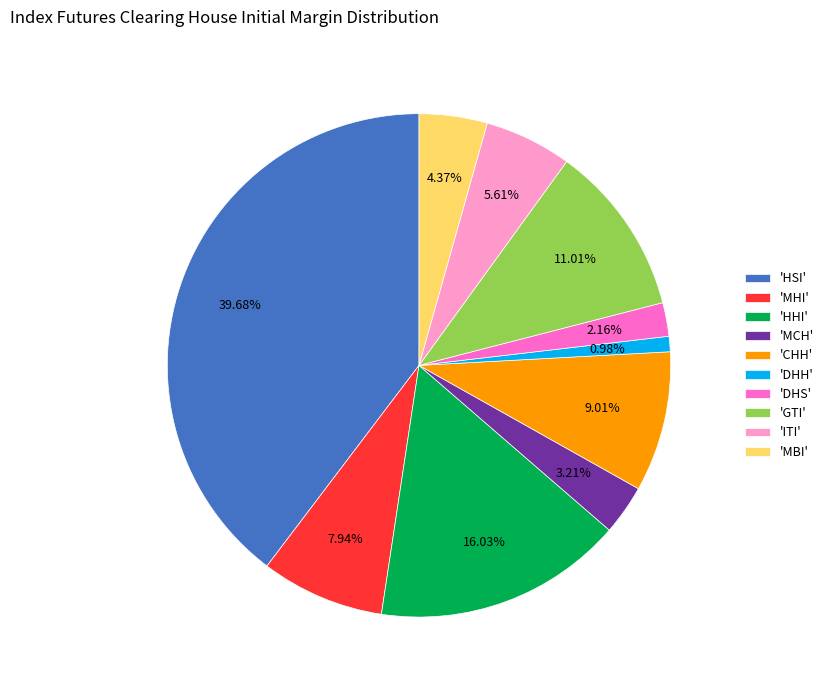

Does any single category account for the majority?

No